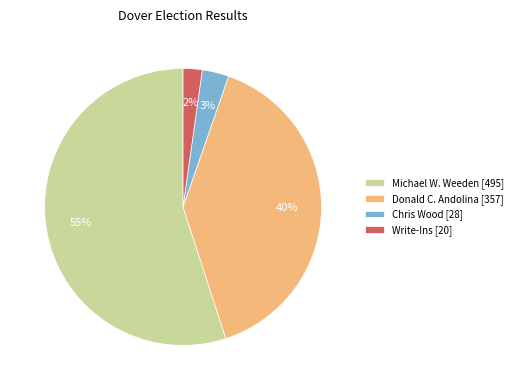

Is it true that Chris Wood is 17% of the pie?

False